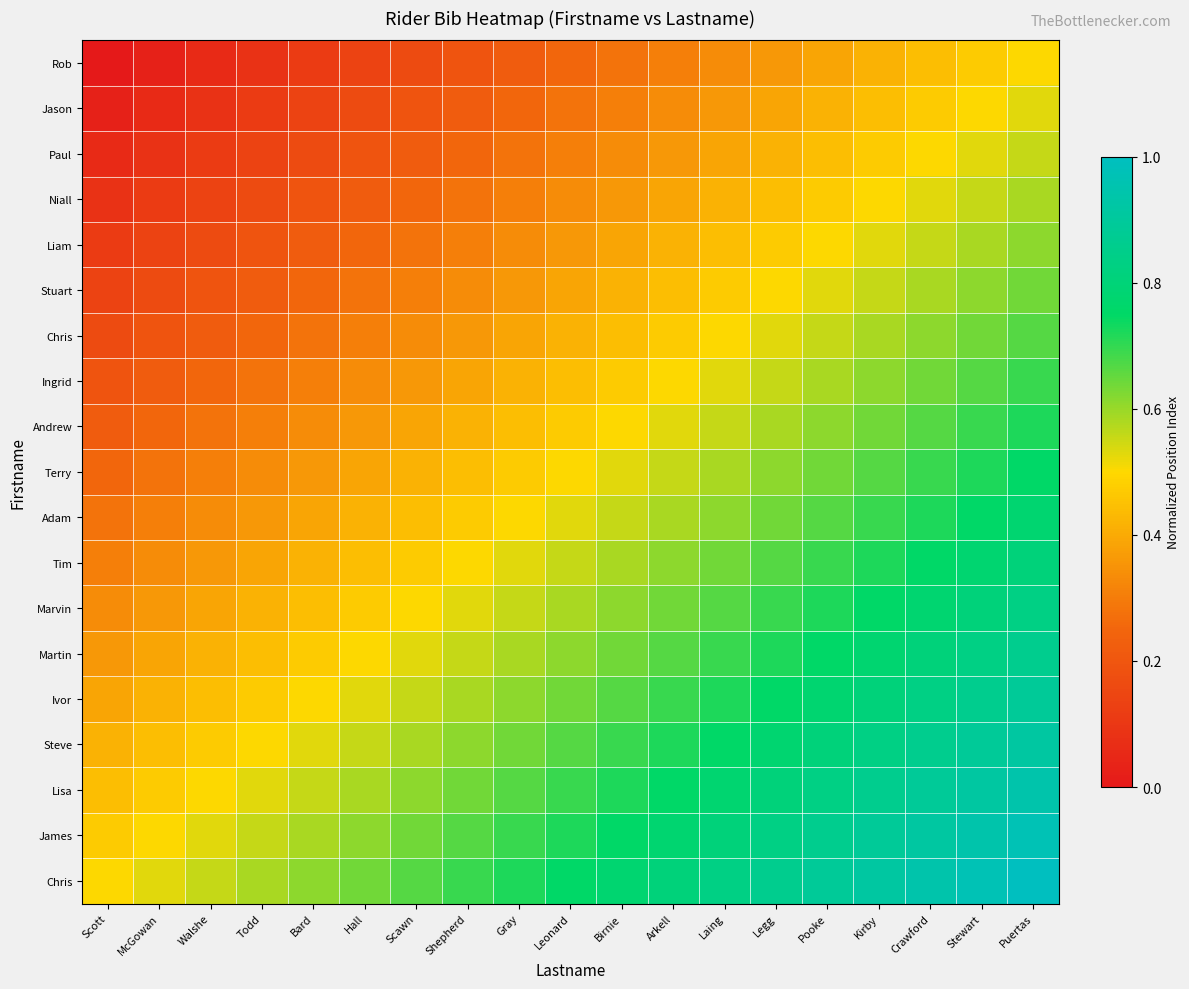

At how many categories does at least one series exceed 0?

19